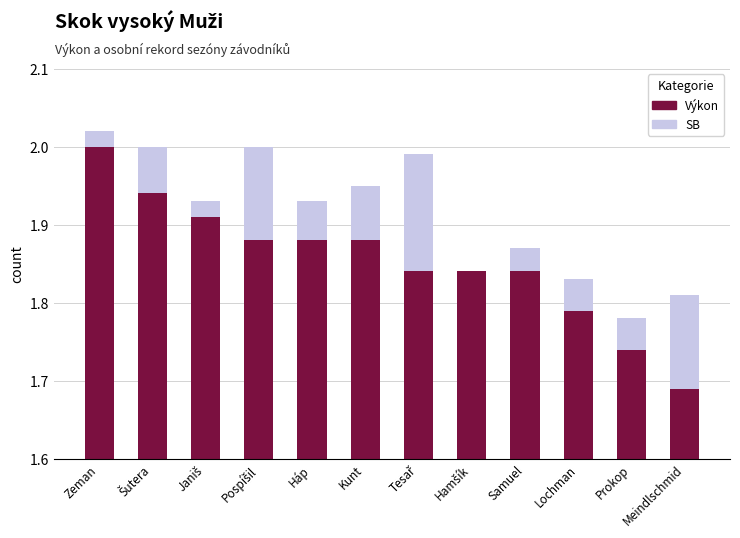

How many groups of bars are there?

12